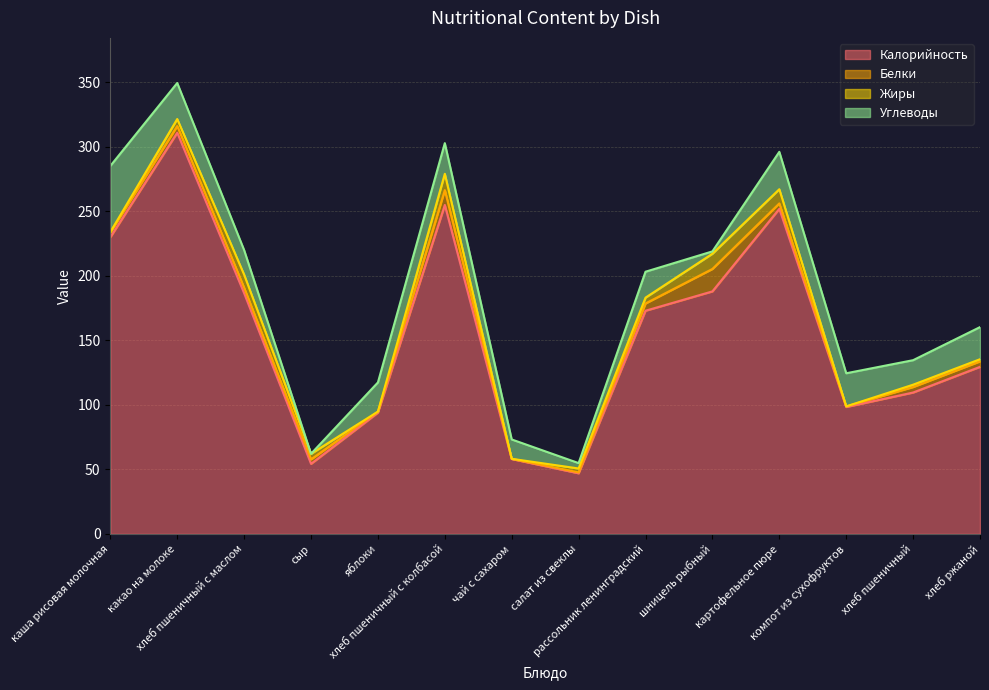

What is the difference between the maximum and minimum values in the Углеводы series?

51.2